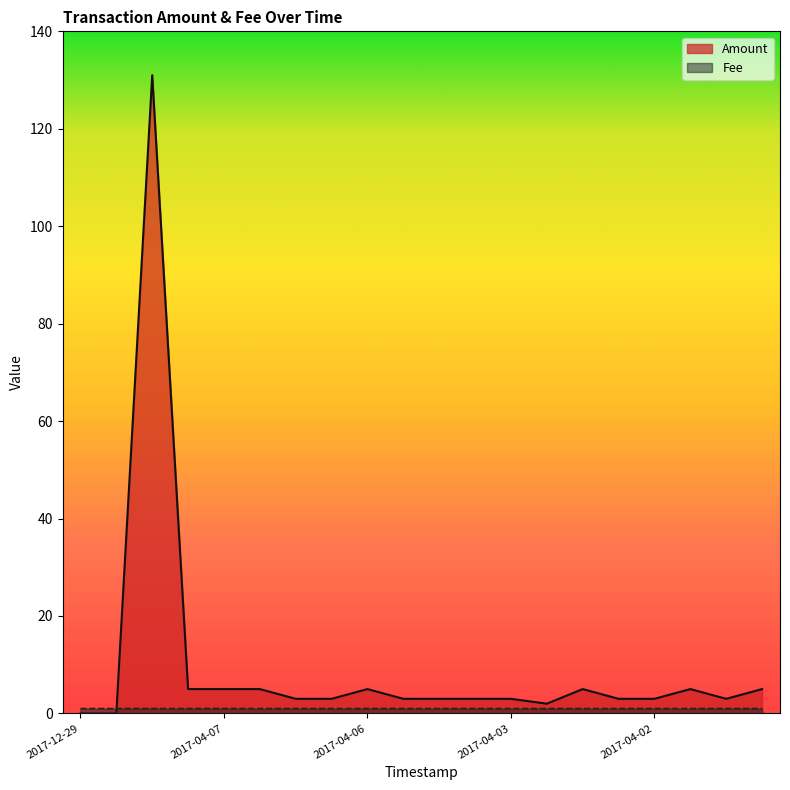

What is the value of the Fee point at the 8th from the left?

1.0